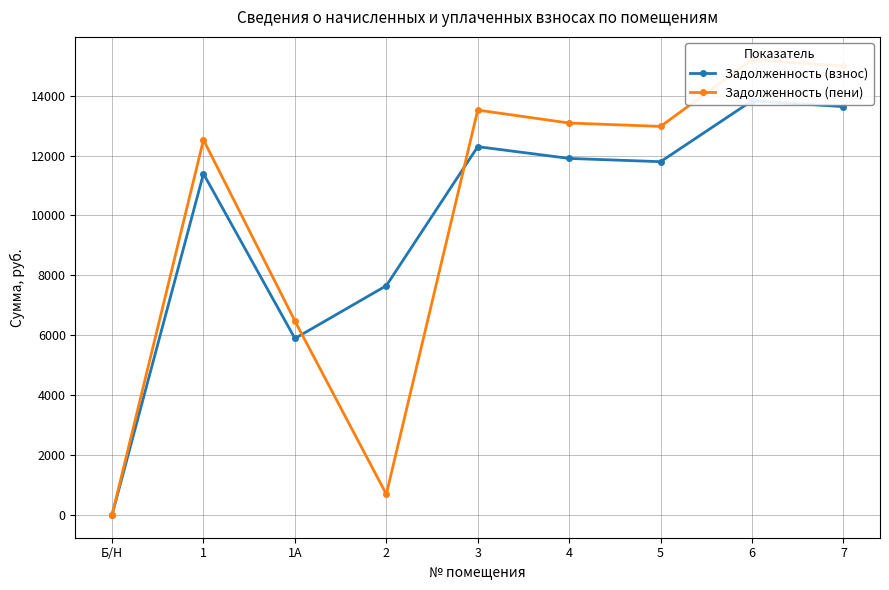

True or false: Задолженность (пени) has more than 0 points higher than both neighbors.

True